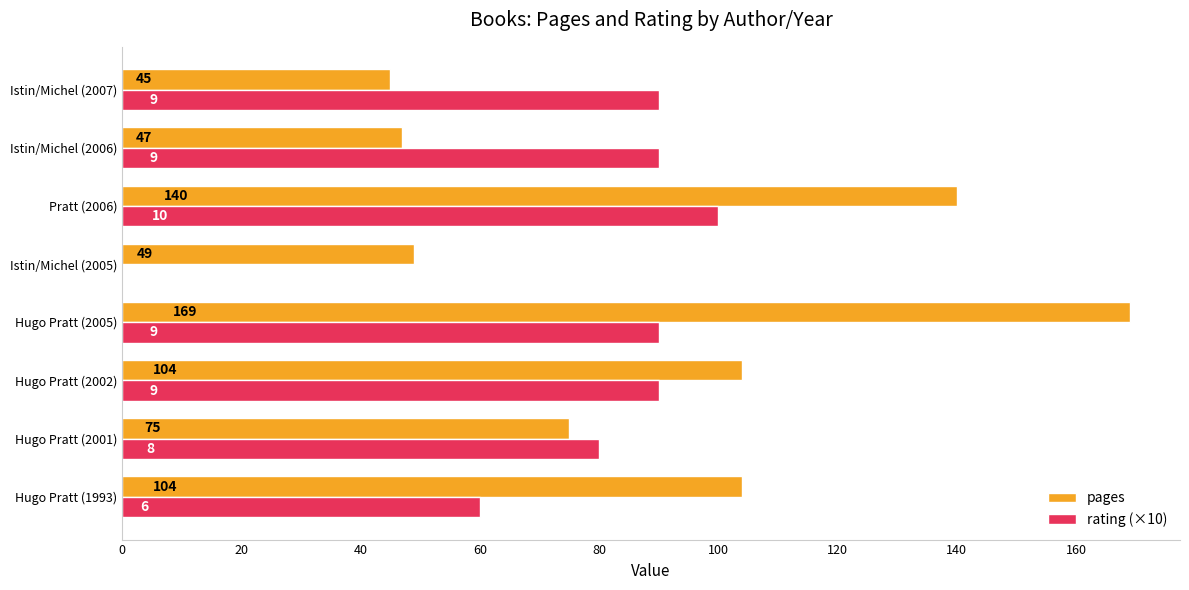

What is the sum of all pages values?

733